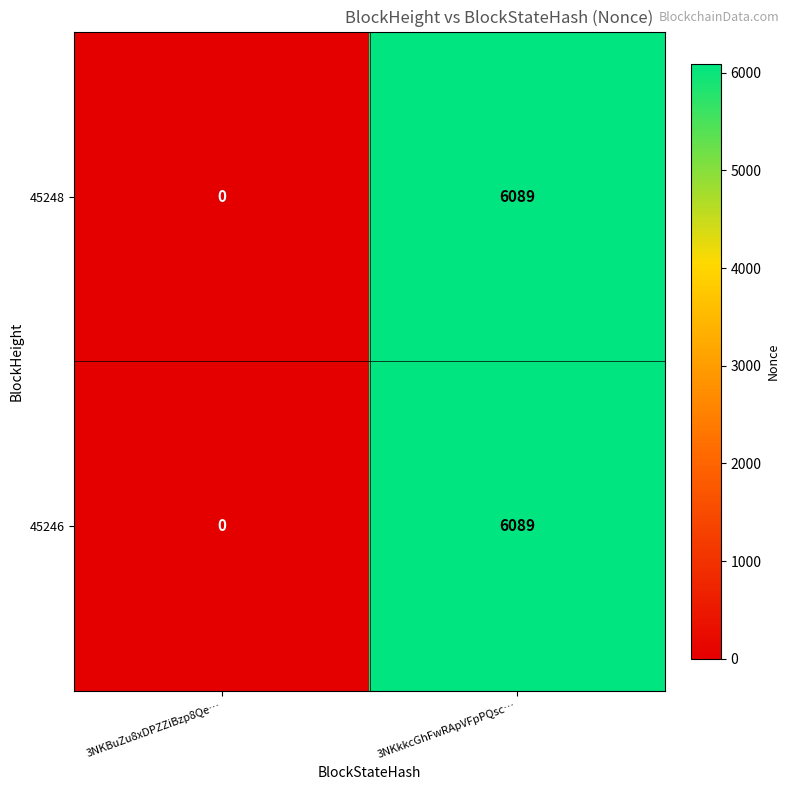

Count the number of categories in the chart.

2